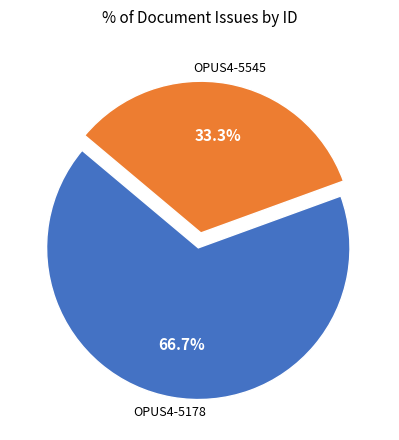

Is there any slice that represents more than half of the pie?

Yes